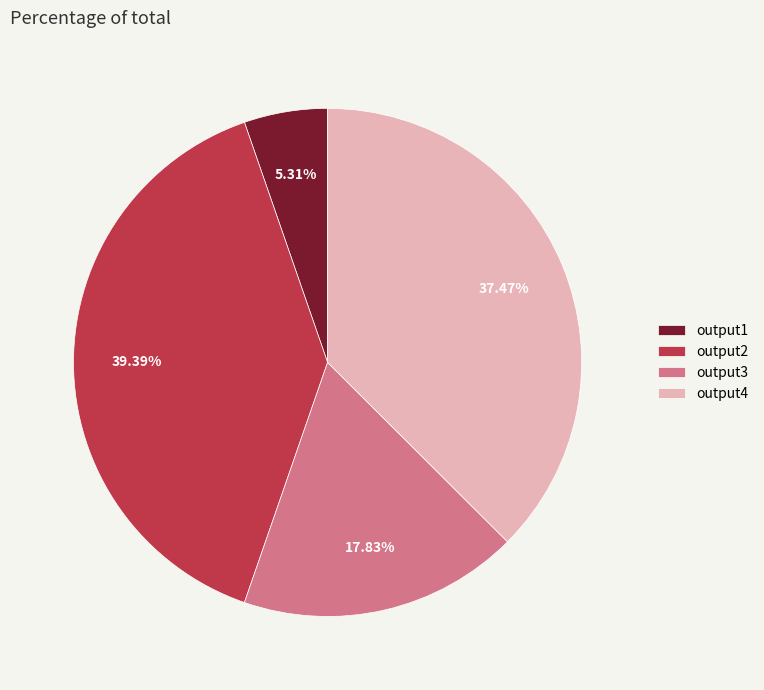

Count the number of slices in the pie.

4